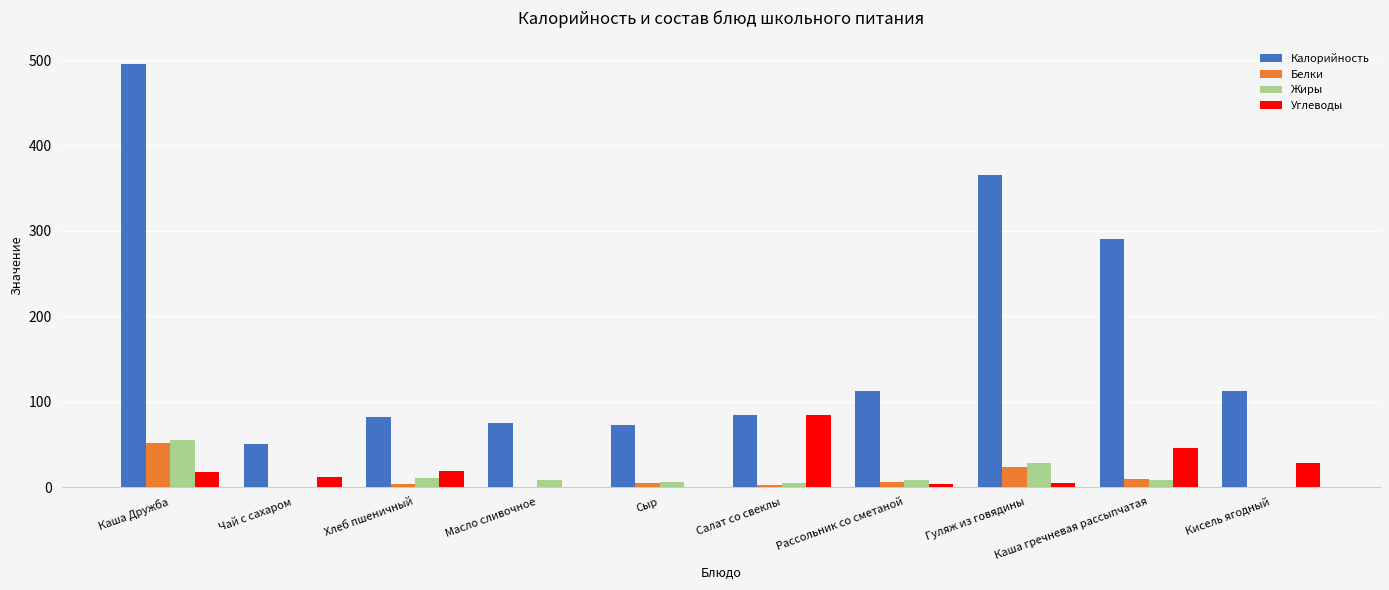

What is the maximum value for Углеводы?

84.0